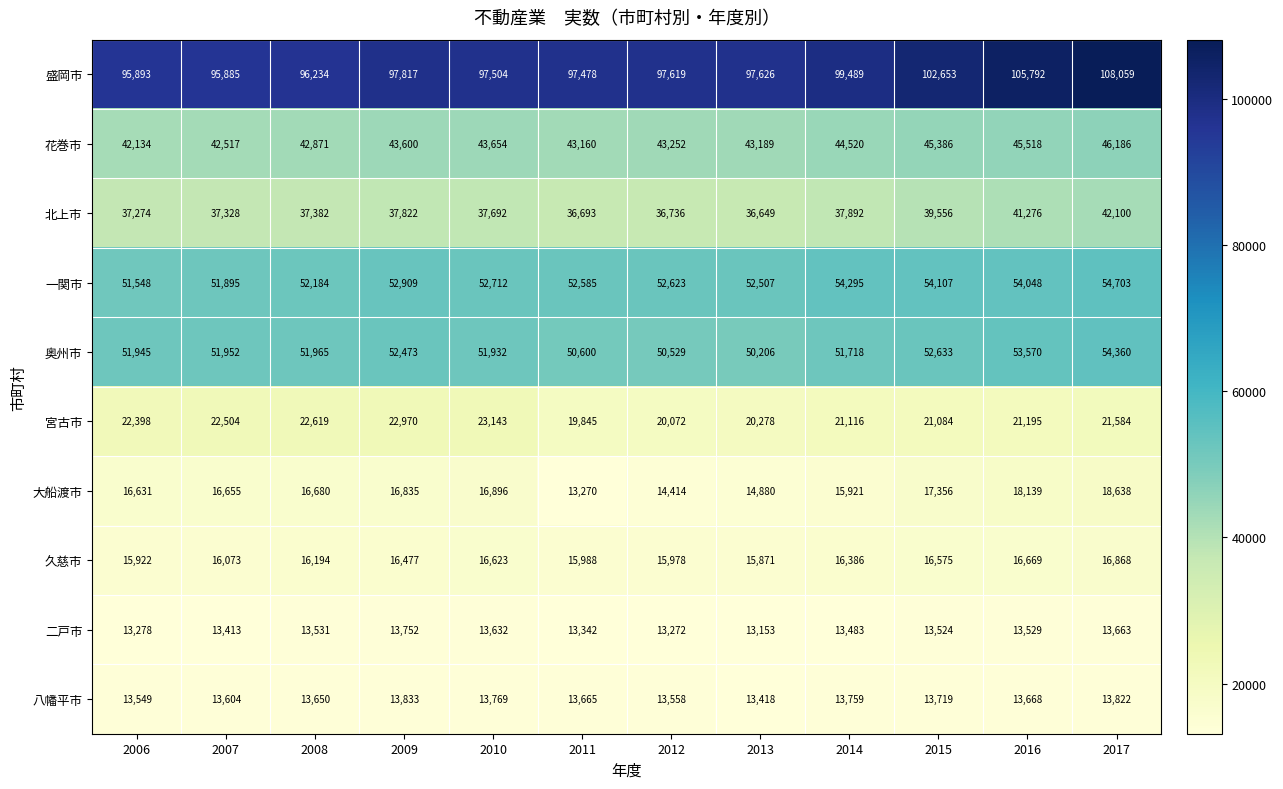

The 二戸市 series shows 13272 at 2012. True or false?

True